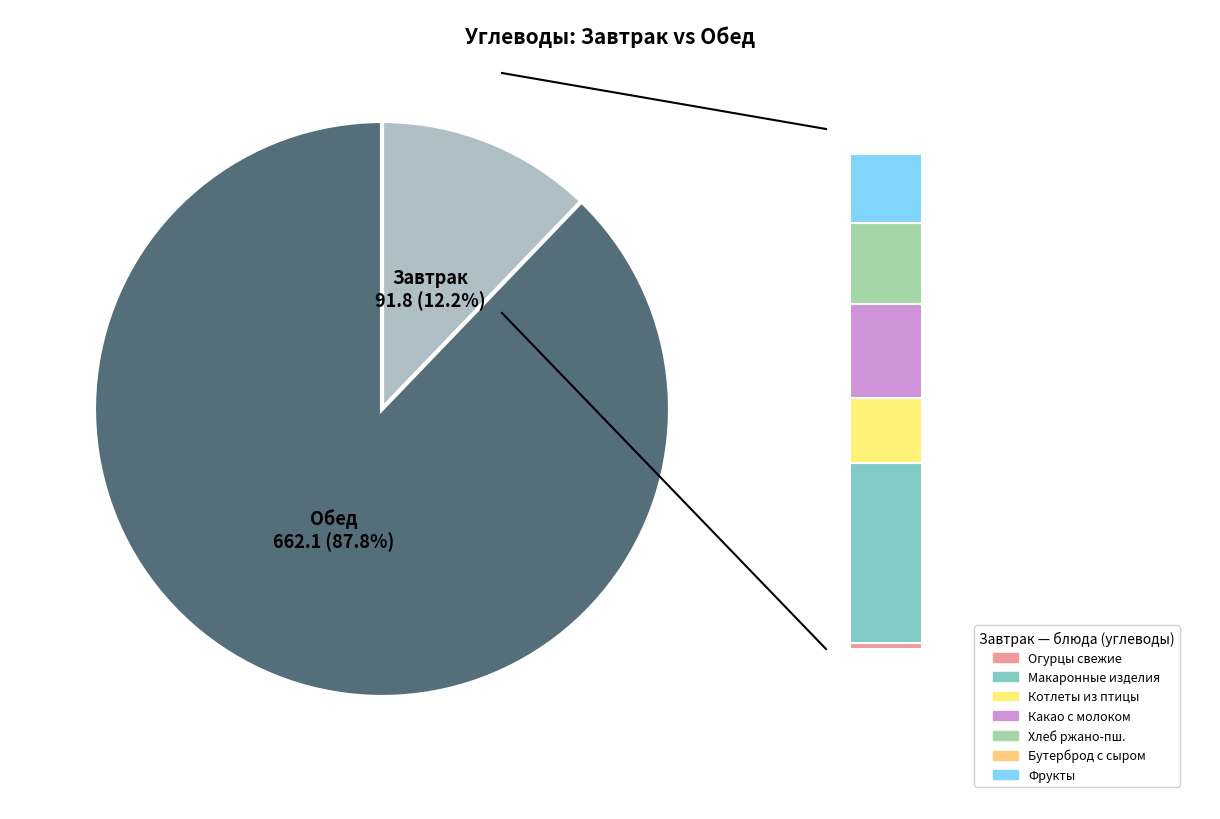

Is it true that Бутерброд с сыром is 9% of the pie?

False